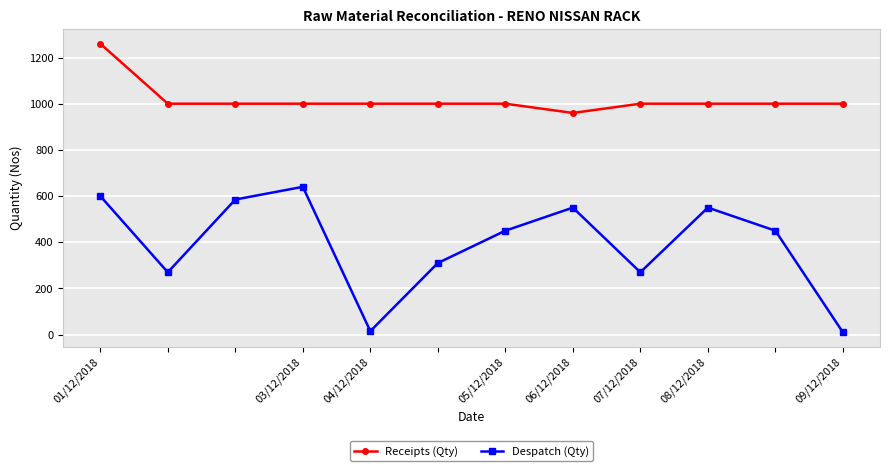

Which series has the largest range (max minus min)?

Despatch (Qty)